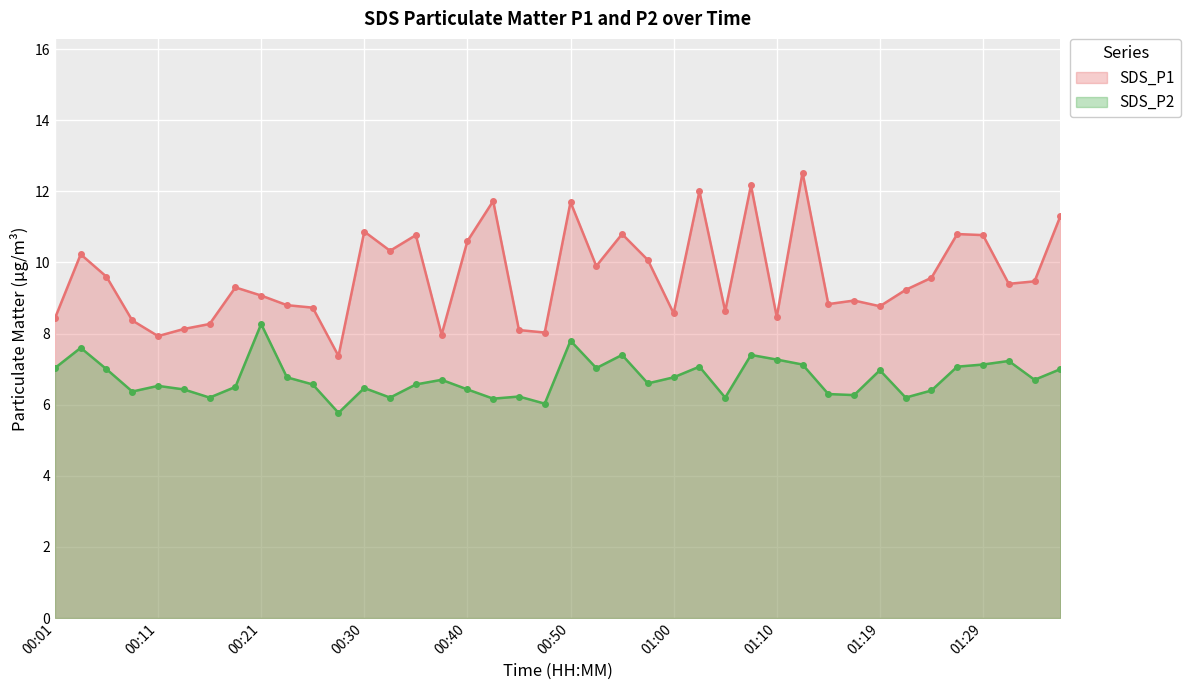

Which series has the largest range (max minus min)?

SDS_P1